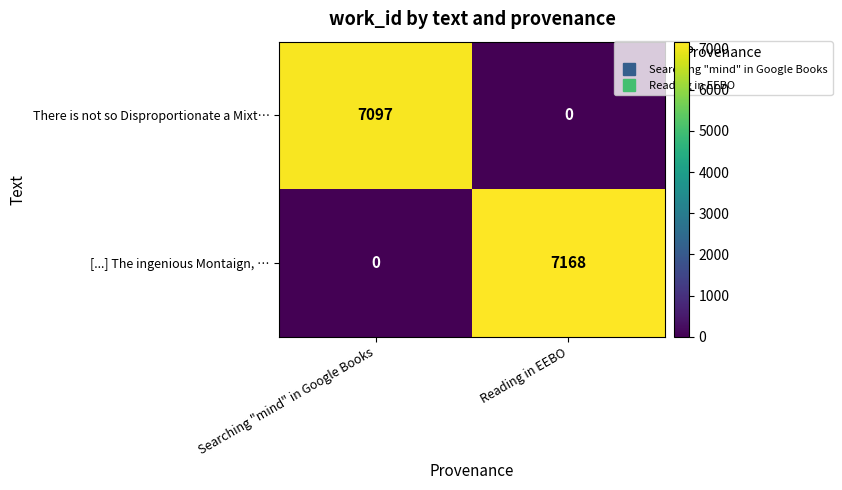

How many values in the [...] The ingenious Montaign, … series are below 7168?

1